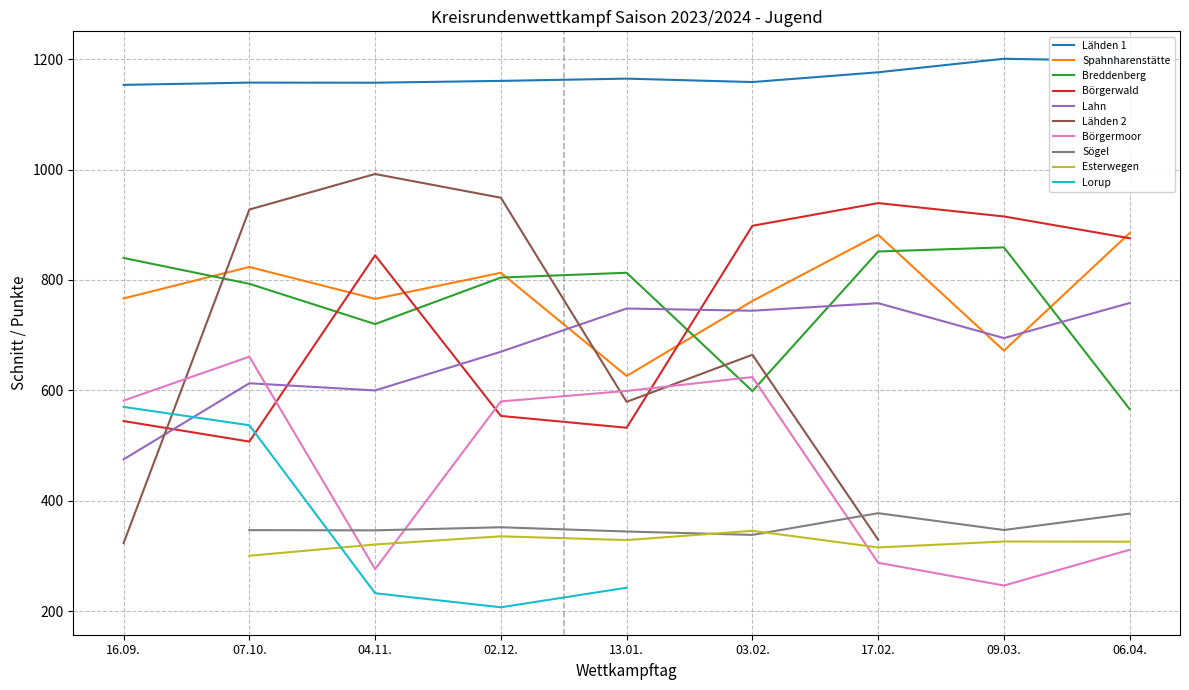

Read the Börgerwald value at 13.01..

532.3